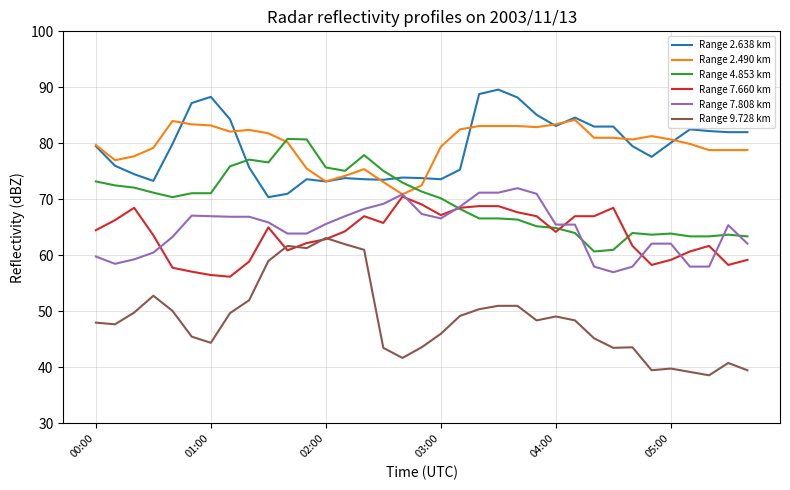

What is the minimum value shown in the chart?

38.6